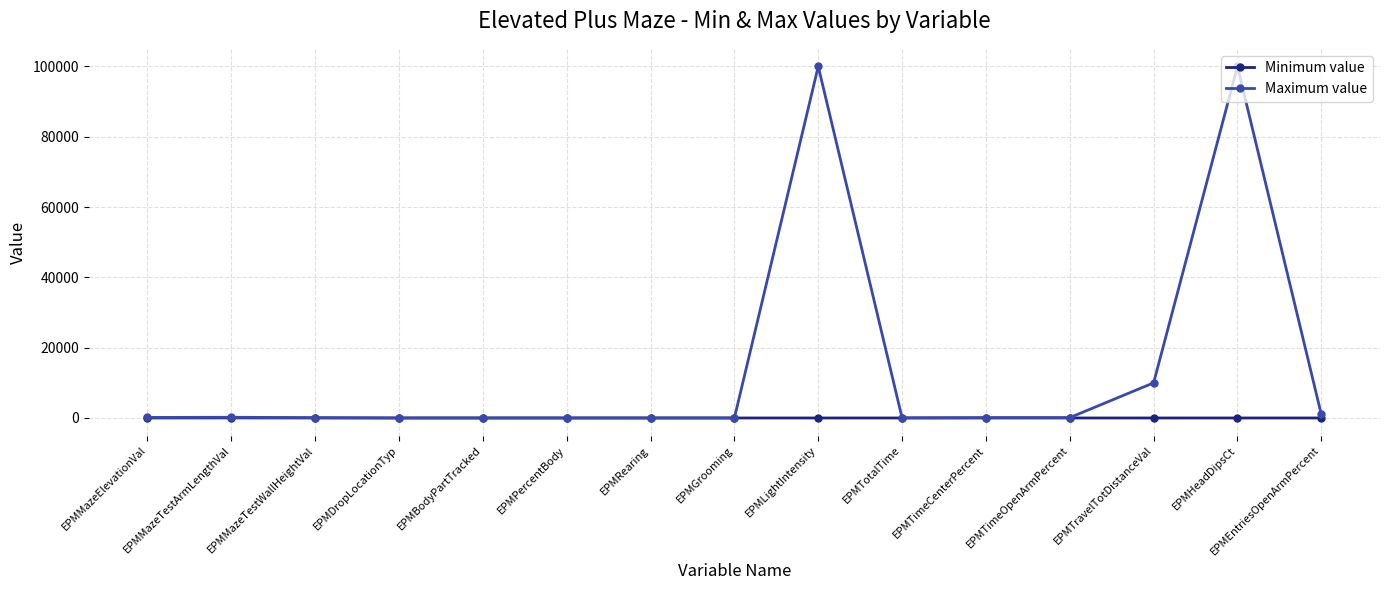

True or false: Maximum value has more than 0 interior local peaks.

True